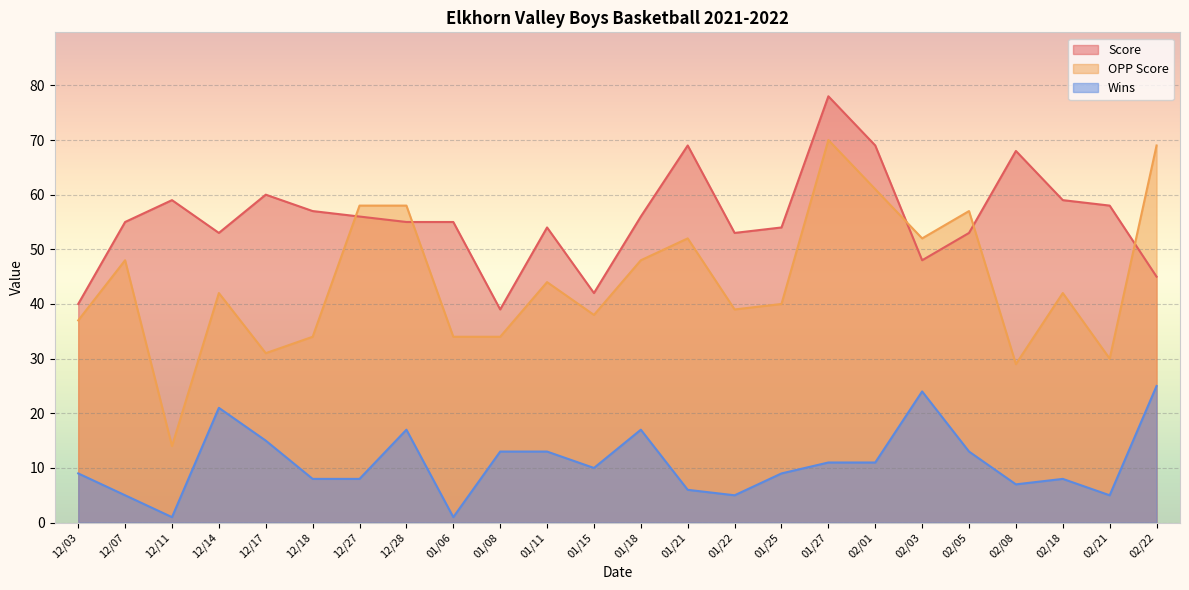

Which has a higher value, 12/03 or 12/17?

12/17